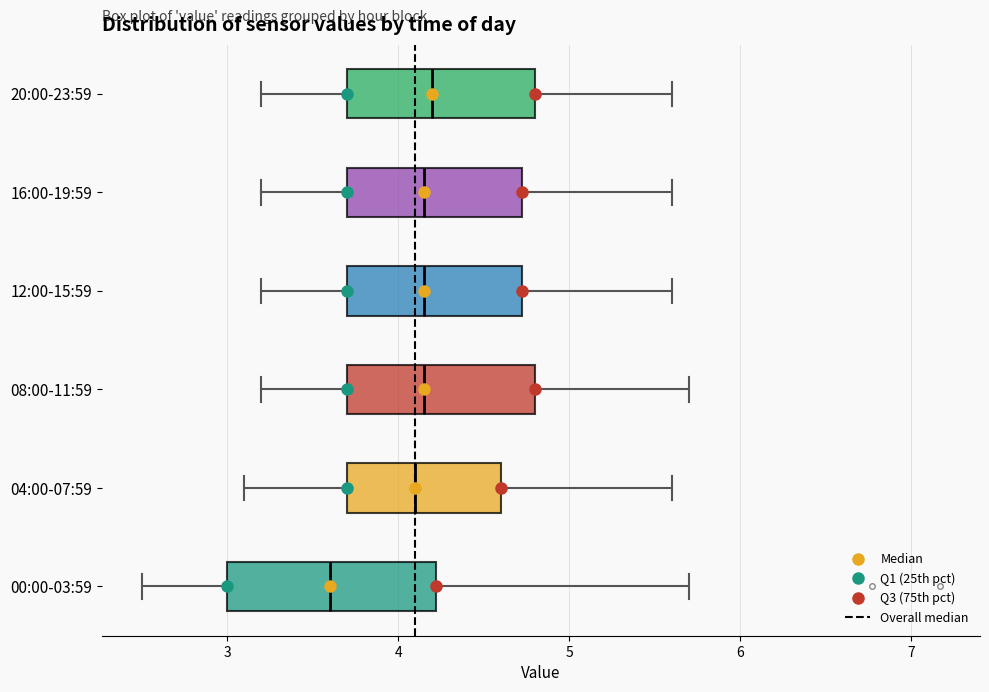

Which box has the furthest to the left median line?

00:00-03:59